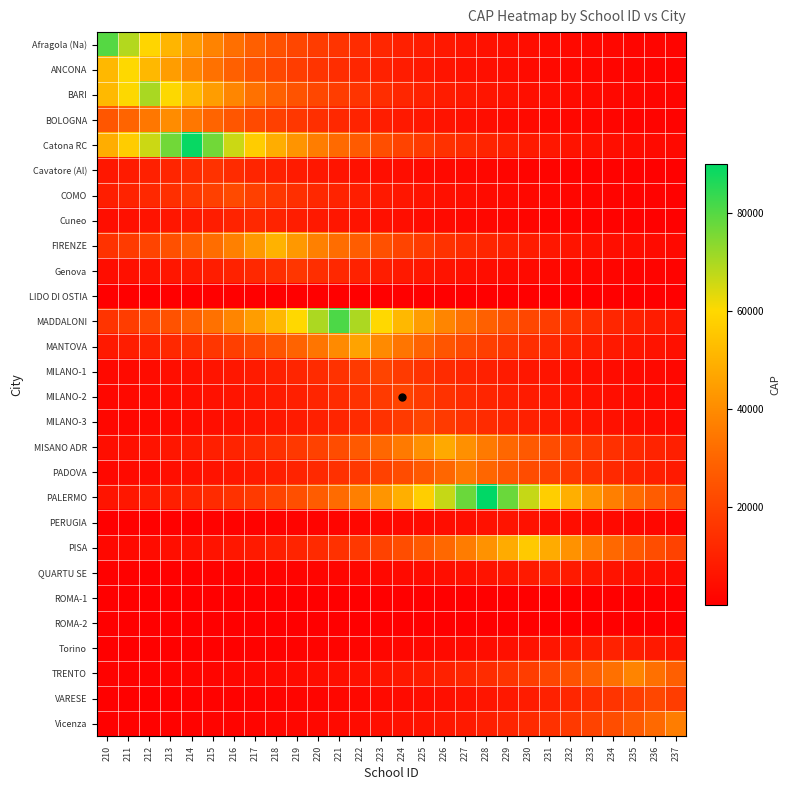

At 227, list the series in order from smallest to largest.

LIDO DI OSTIA, ROMA-2, ROMA-1, Cavatore (Al), Cuneo, Torino, COMO, PERUGIA, Genova, BOLOGNA, QUARTU SE, ANCONA, VARESE, Afragola (Na), BARI, Vicenza, MILANO-1, TRENTO, Catona RC, MILANO-2, FIRENZE, MILANO-3, MANTOVA, MADDALONI, PADOVA, PISA, MISANO ADR, PALERMO